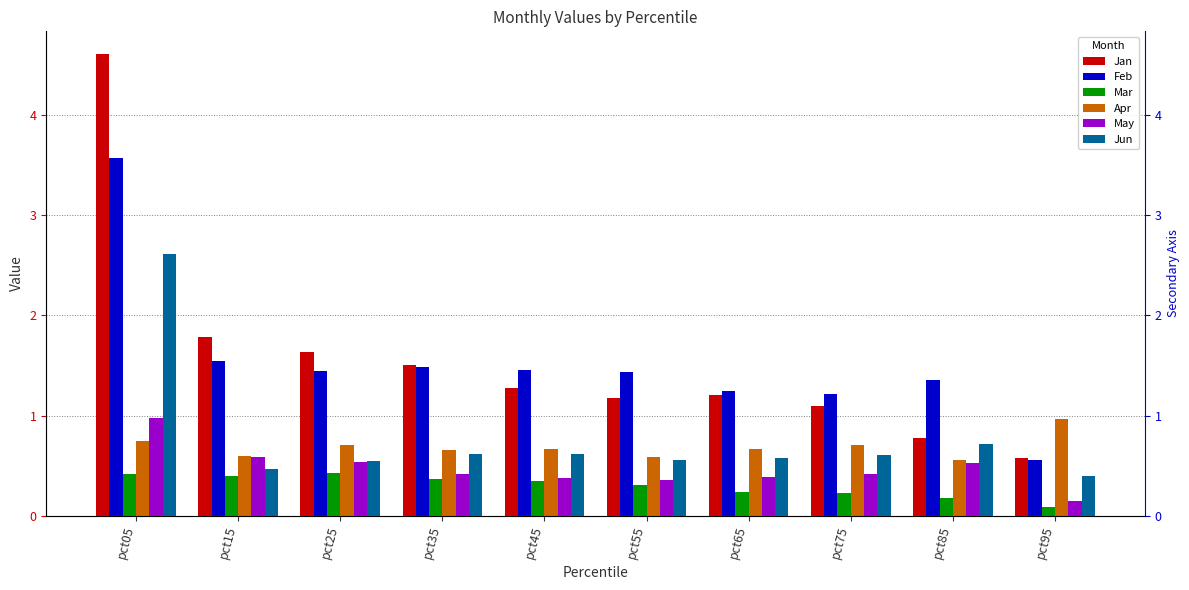

Read the Jan value at pct05.

4.6